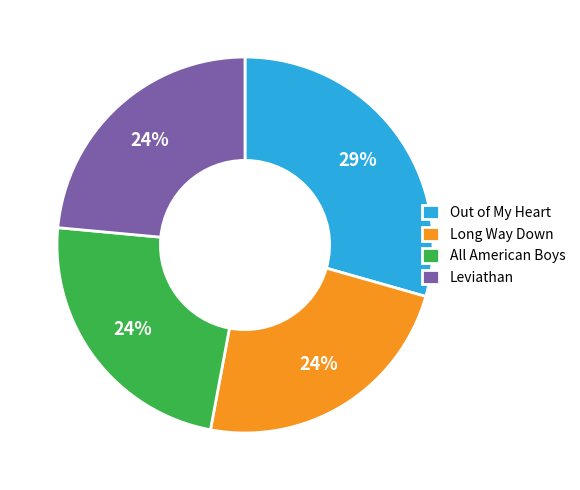

How many slices are in this pie chart?

4